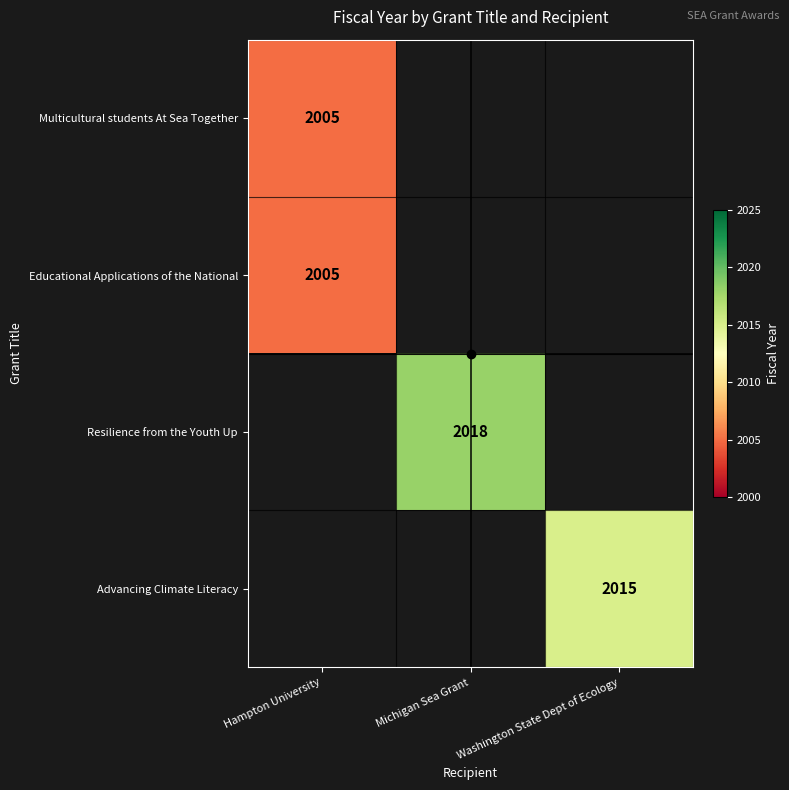

List the labels in order of Multicultural students At Sea Together value, smallest first.

Hampton University, Michigan Sea Grant, Washington State Dept of Ecology